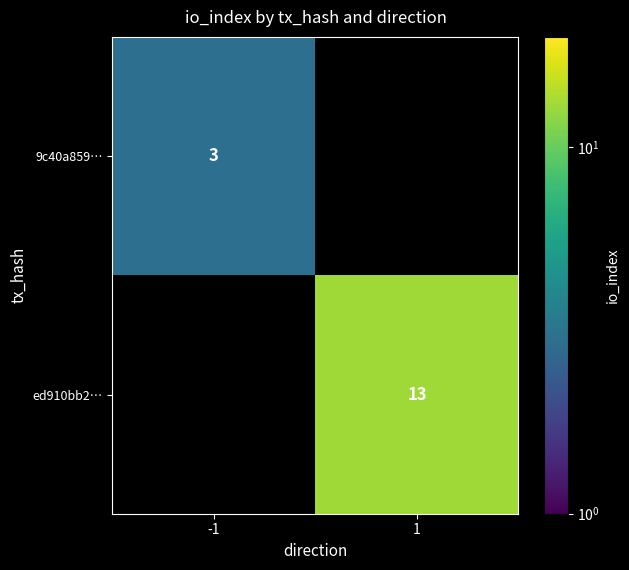

Is it true that ed910bb2… equals 17 at 1?

False